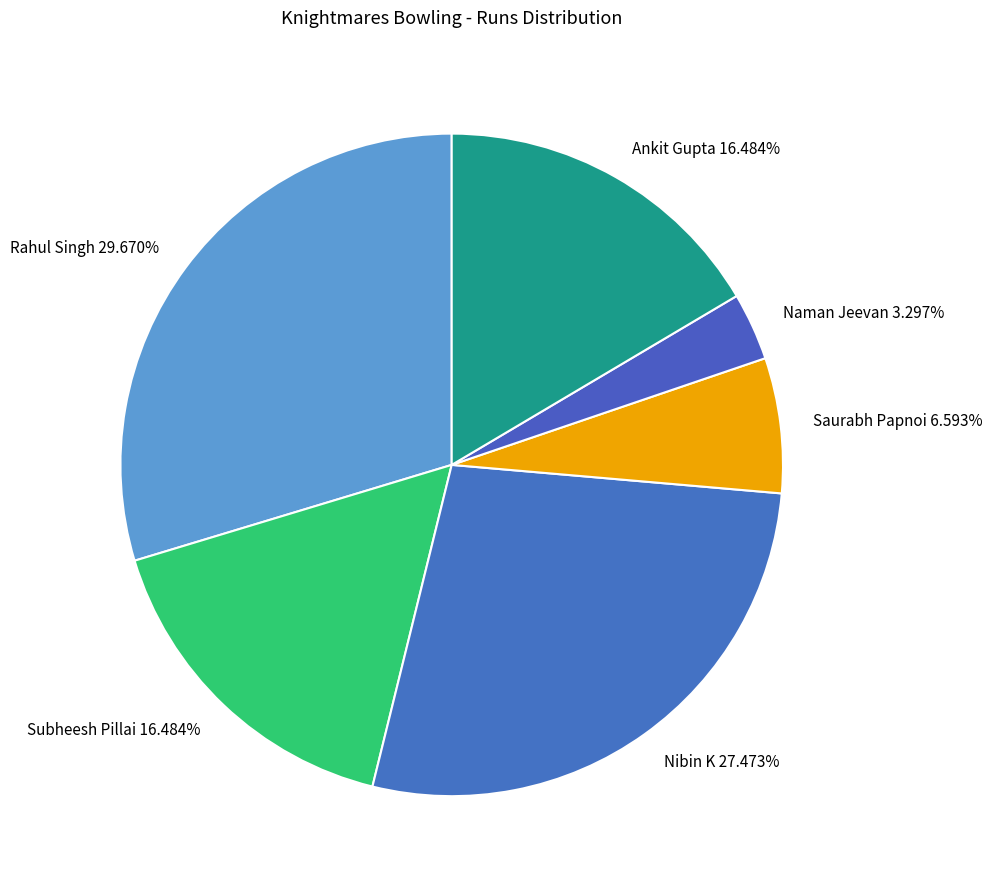

Approximately how many times larger is the value at Saurabh Papnoi compared to Ankit Gupta?

0.4